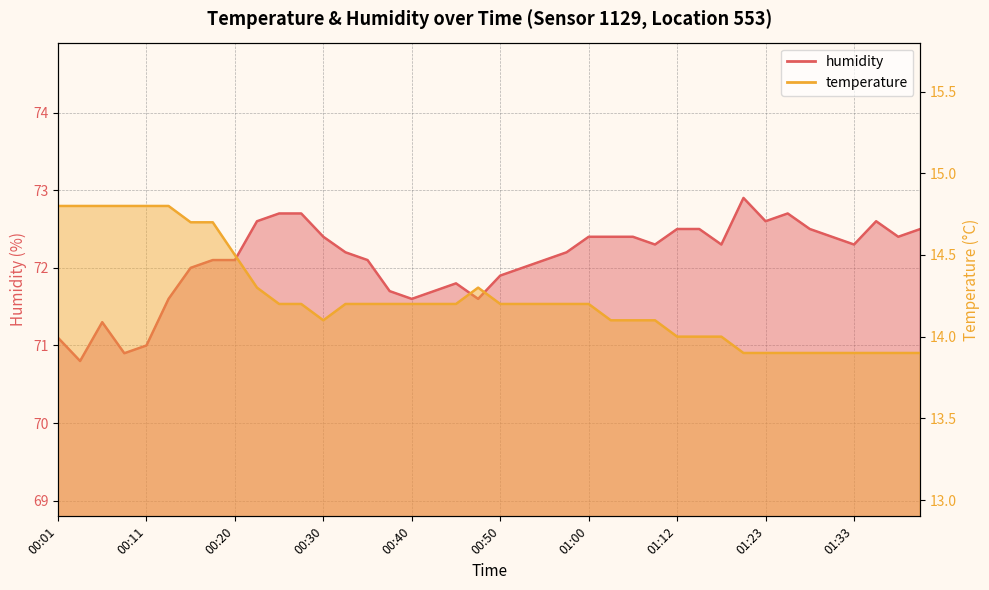

What is the lowest value of the temperature series?

13.9